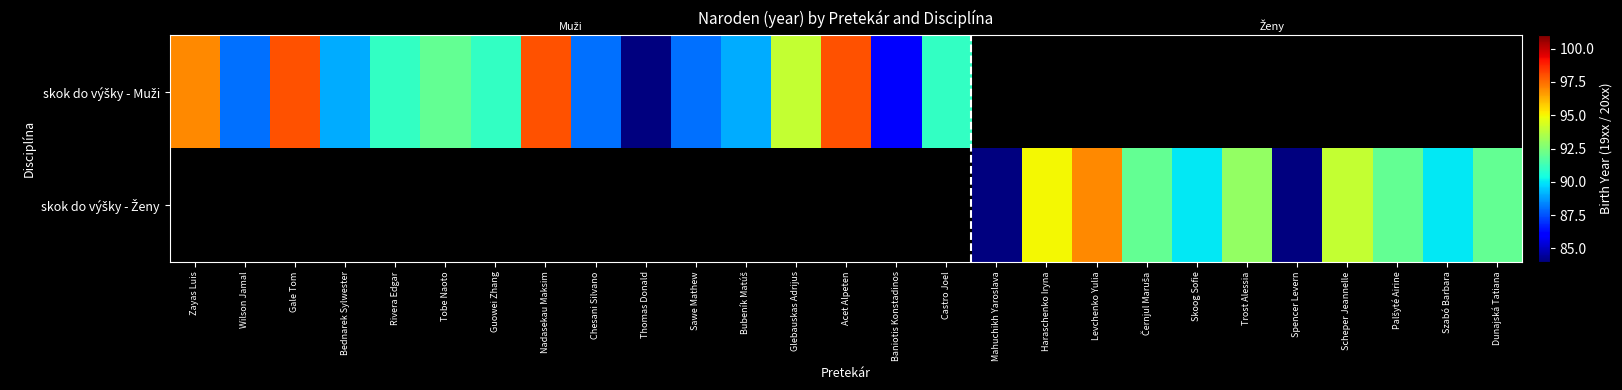

Is it true that skok do výšky - Muži equals 148.3 at Sawe Mathew?

False